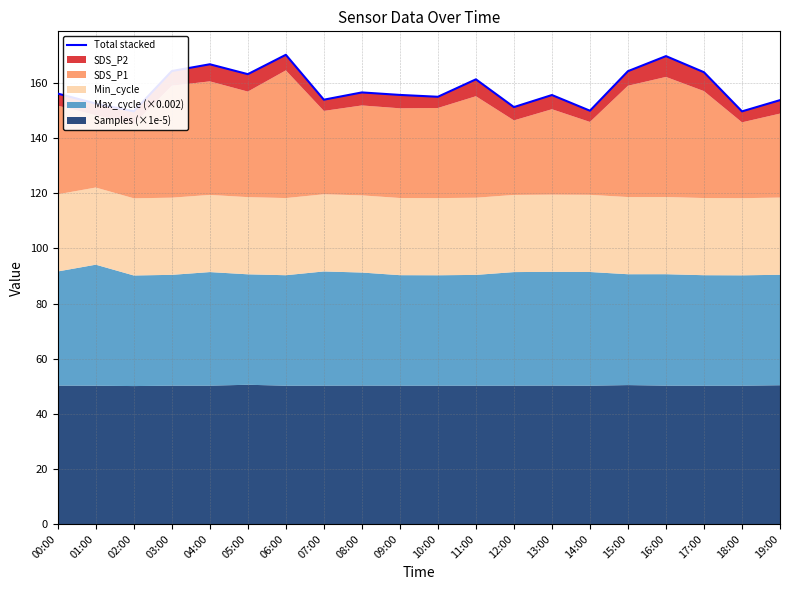

Which has a higher value, 17:00 or 16:00?

16:00